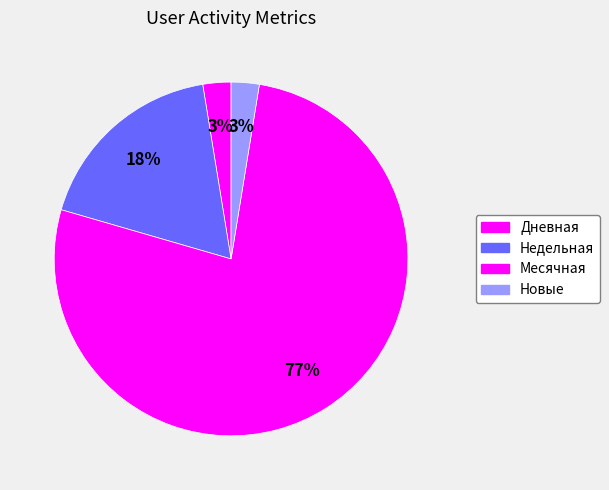

Which category has the smallest portion of the pie?

Месячная